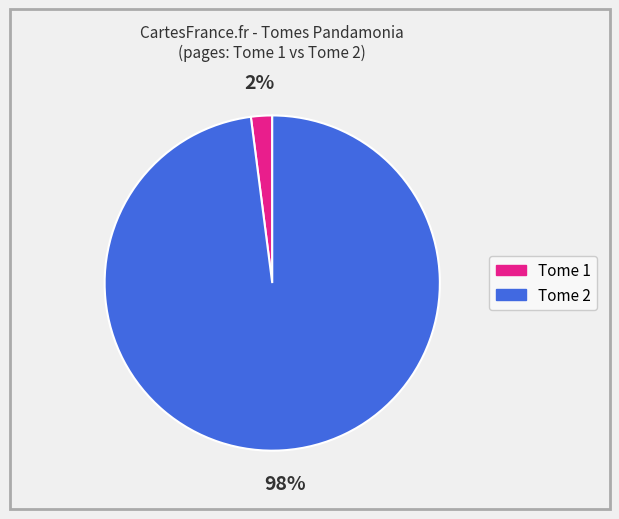

Does any single category account for the majority?

Yes